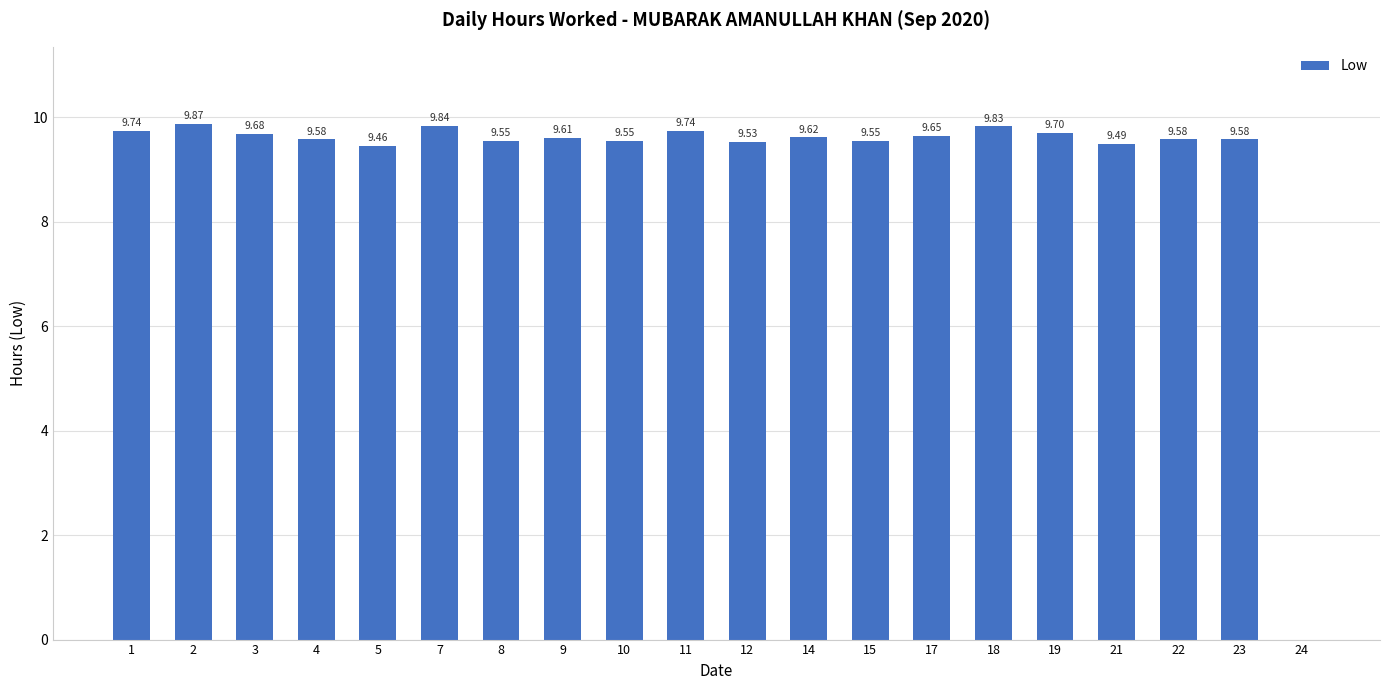

What is the change in value from 15 to 18?

+0.3